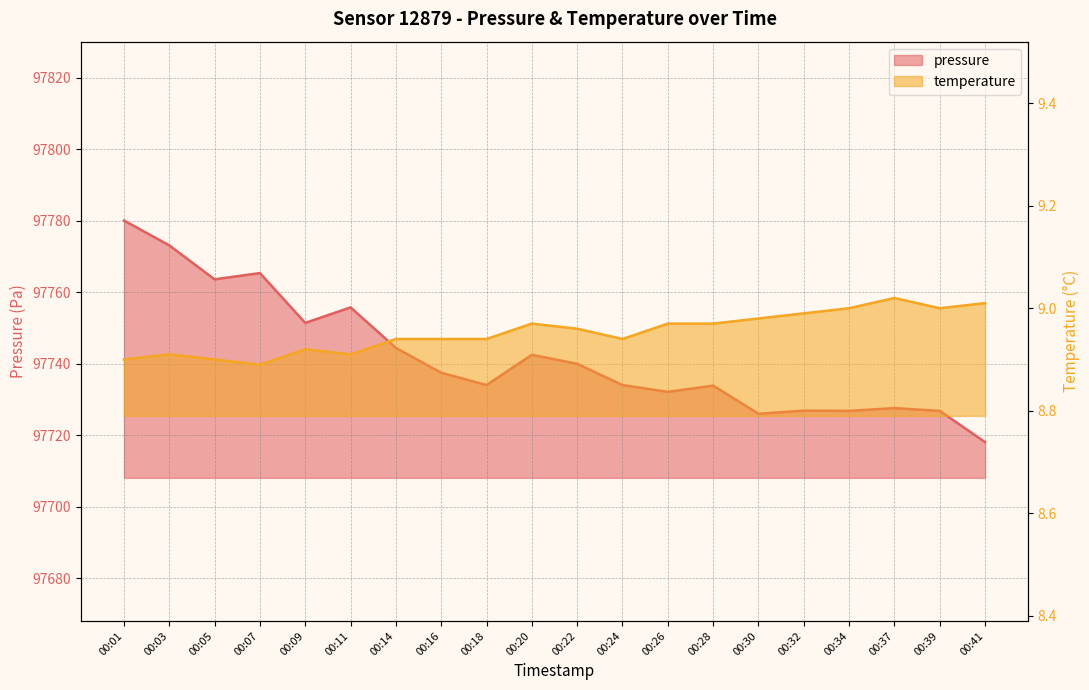

Reading left to right, list all the values displayed in this chart.

pressure: 00:01=97780.0	00:03=97773.1	00:05=97763.6	00:07=97765.3	00:09=97751.4	00:11=97755.8	00:14=97744.4	00:16=97737.5	00:18=97734.0	00:20=97742.5	00:22=97740.0	00:24=97734.0	00:26=97732.1	00:28=97733.9	00:30=97726.0	00:32=97726.9	00:34=97726.8	00:37=97727.6	00:39=97726.8	00:41=97718.1
temperature: 00:01=8.9	00:03=8.9	00:05=8.9	00:07=8.9	00:09=8.9	00:11=8.9	00:14=8.9	00:16=8.9	00:18=8.9	00:20=9.0	00:22=9.0	00:24=8.9	00:26=9.0	00:28=9.0	00:30=9.0	00:32=9.0	00:34=9.0	00:37=9.0	00:39=9.0	00:41=9.0